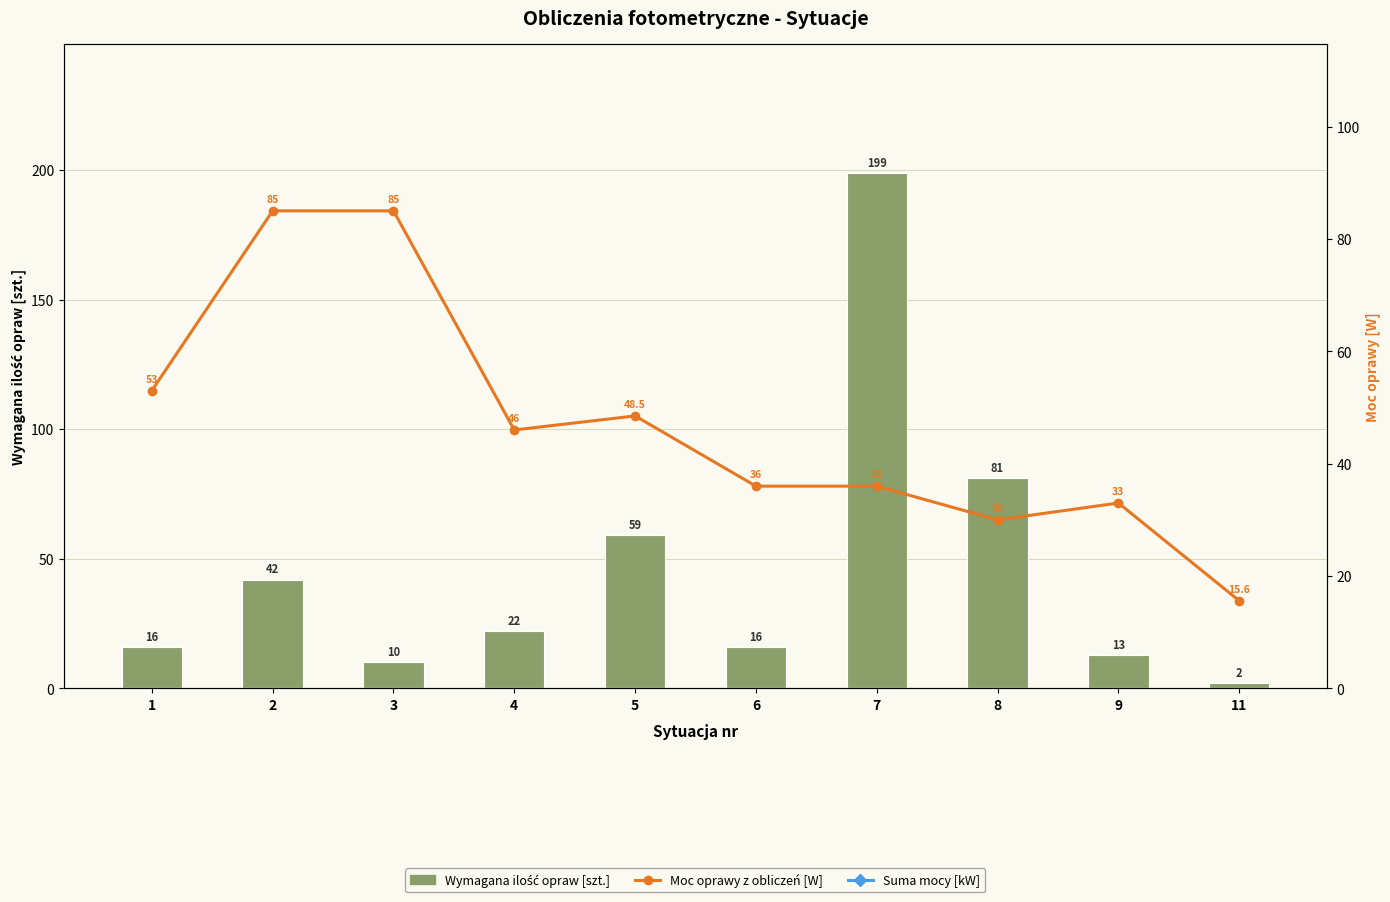

True or false: Wymagana ilość opraw [szt.] has a value of 59.0 at 5.

True